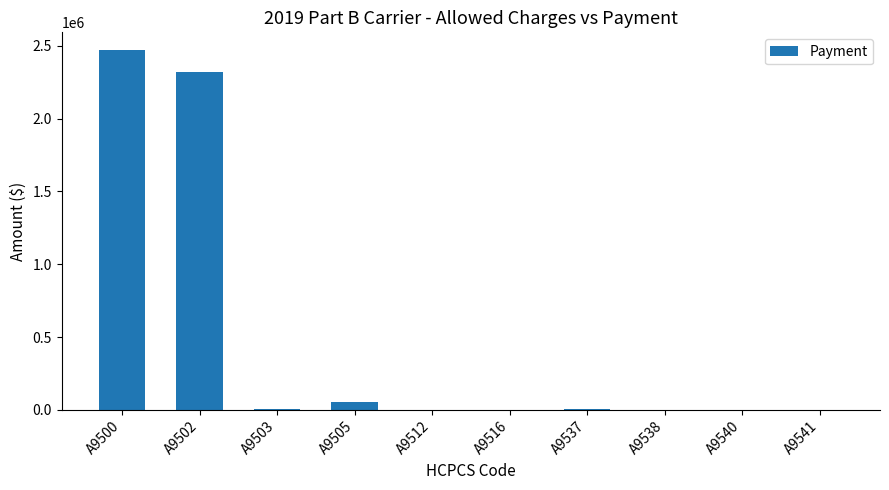

Where is the data nearest to the value 1234143?

A9502